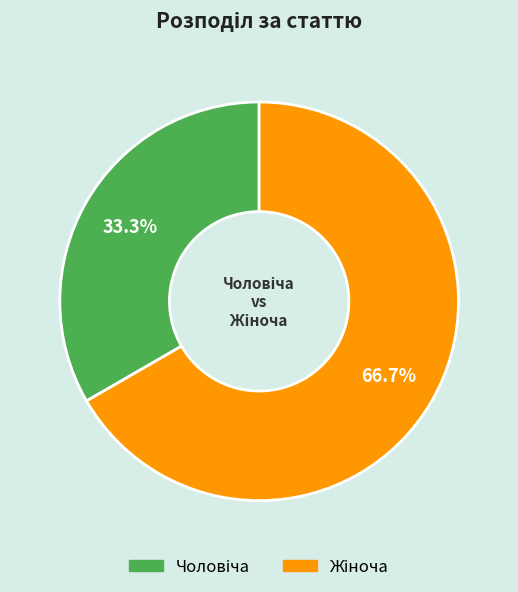

Does any single category account for the majority?

Yes